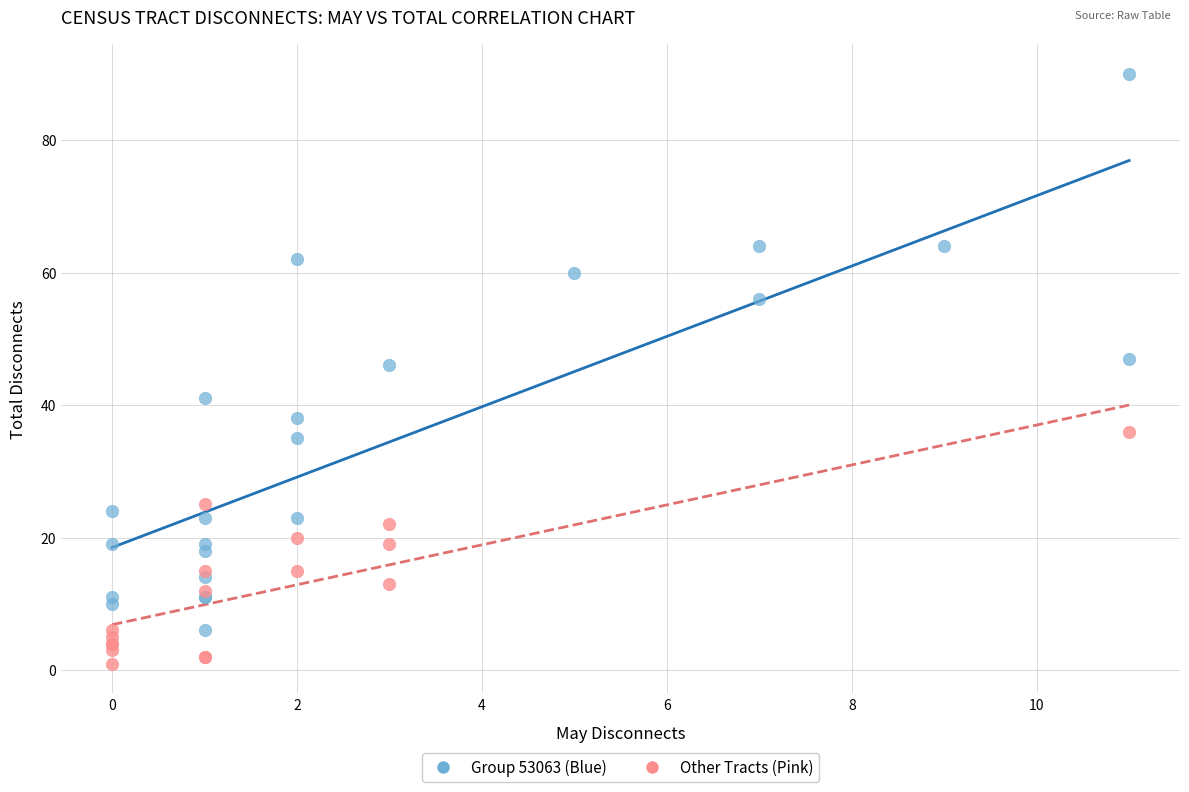

Which series has the widest spread of Y values?

Group 53063 (Blue)